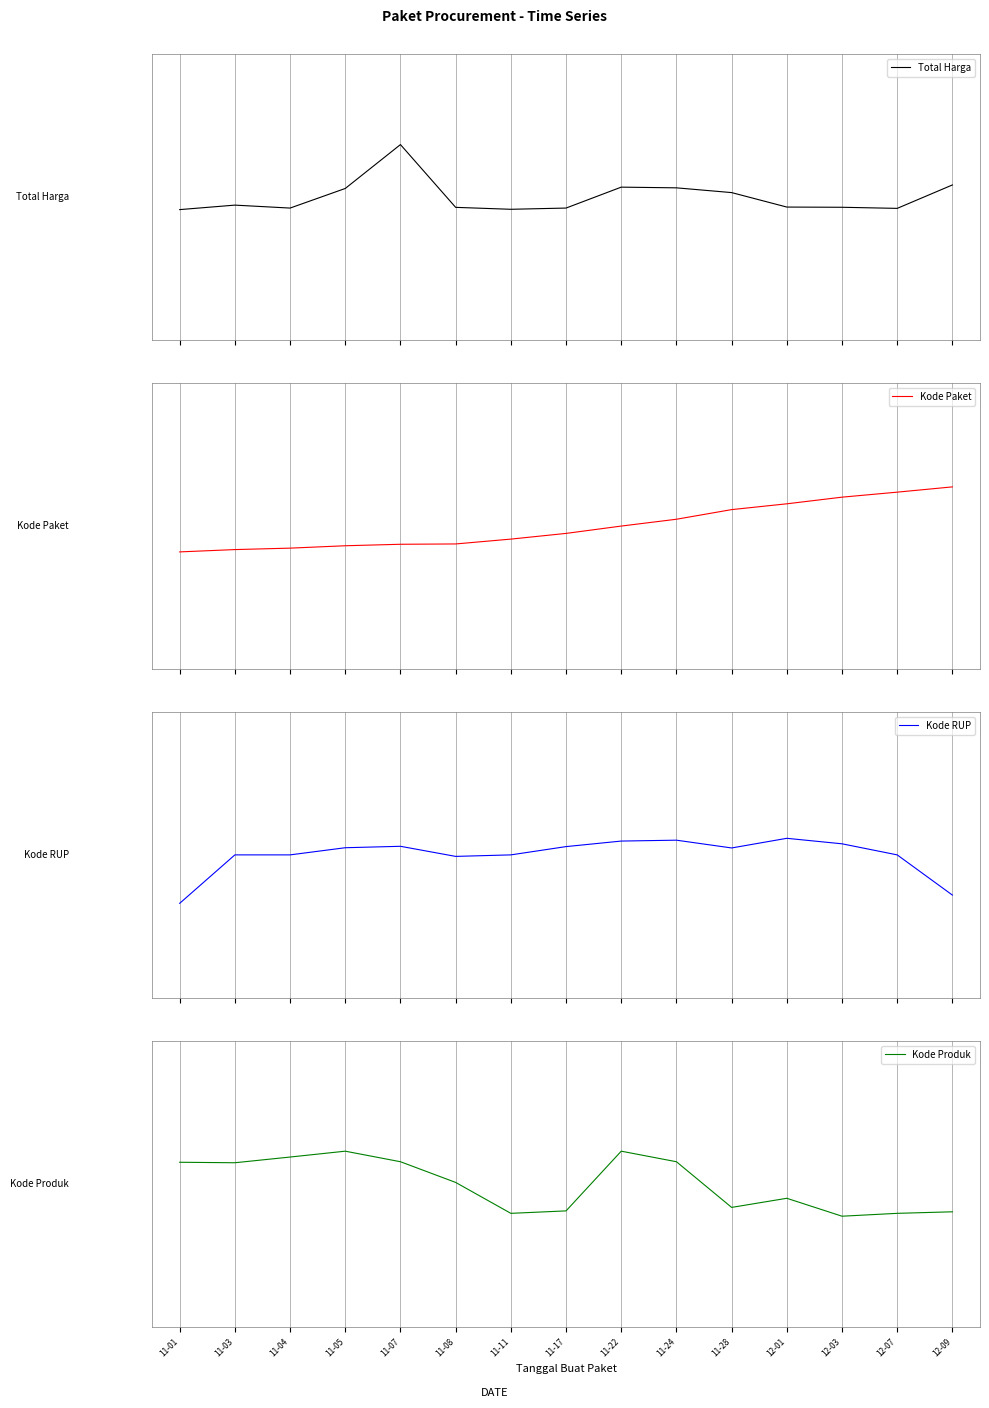

True or false: Kode Paket has a value of -0.2 at 11-17.

False